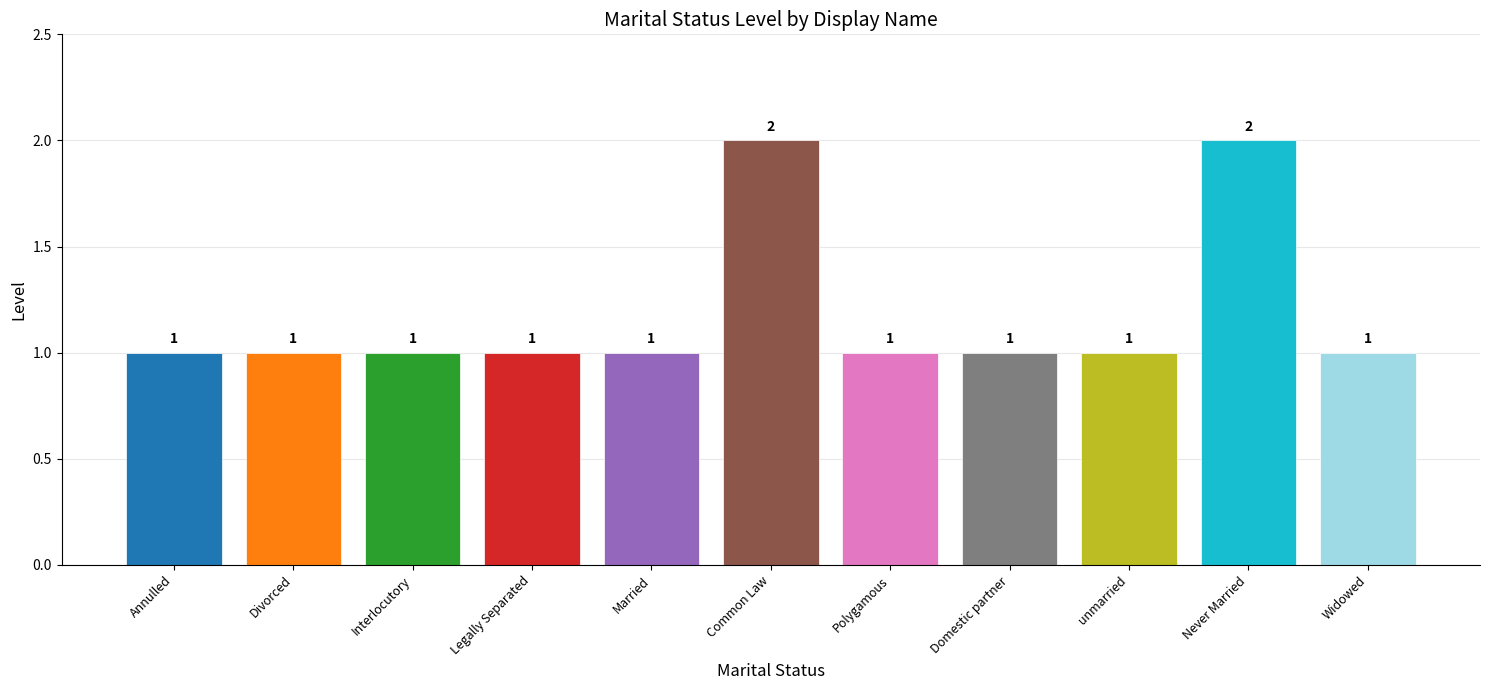

What is the label of the 1st bar from the right?

Widowed